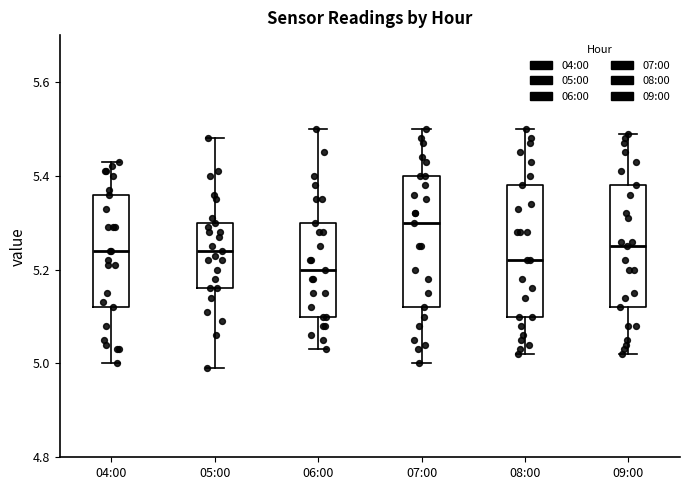

Where is the lower edge of the box for 07:00 on the y-axis? The values are not printed on the chart, so give them approximately, as read against the axis.

5.12